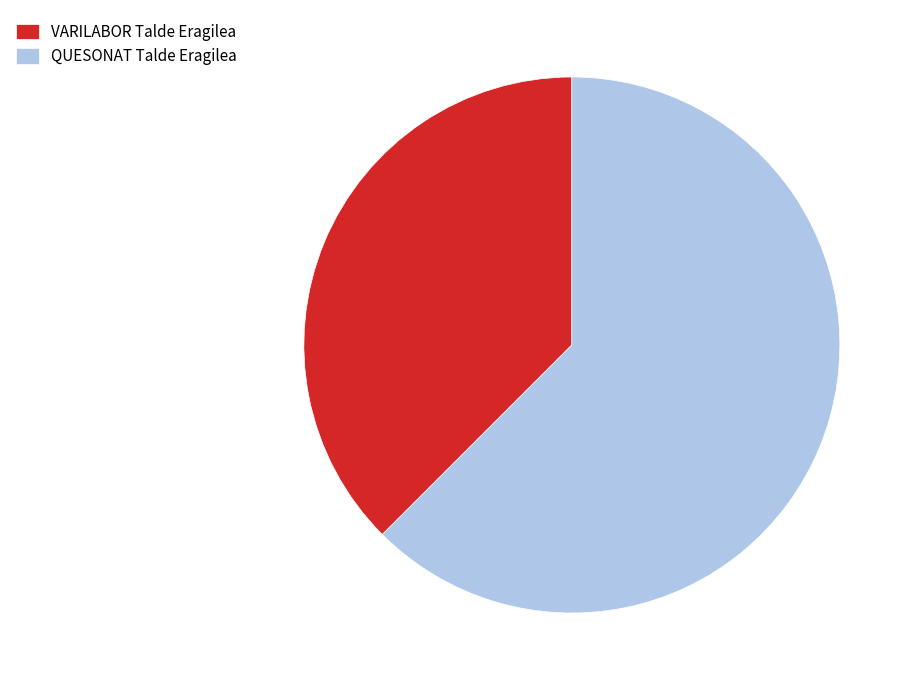

Which has a higher value, VARILABOR Talde Eragilea or QUESONAT Talde Eragilea?

QUESONAT Talde Eragilea